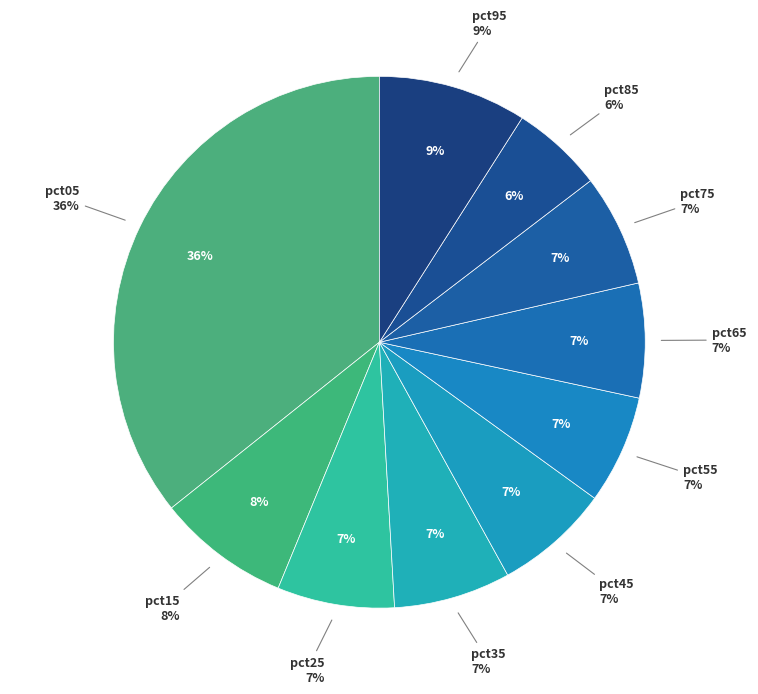

Do pct15 and pct85 together represent more than half of the pie?

No